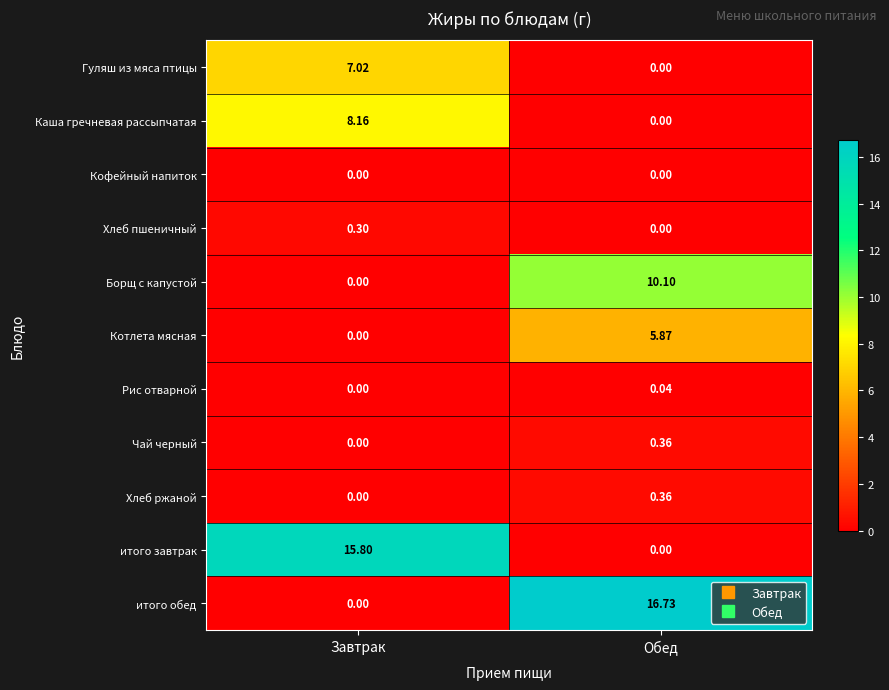

List the labels in order of итого обед value, largest first.

Обед, Завтрак